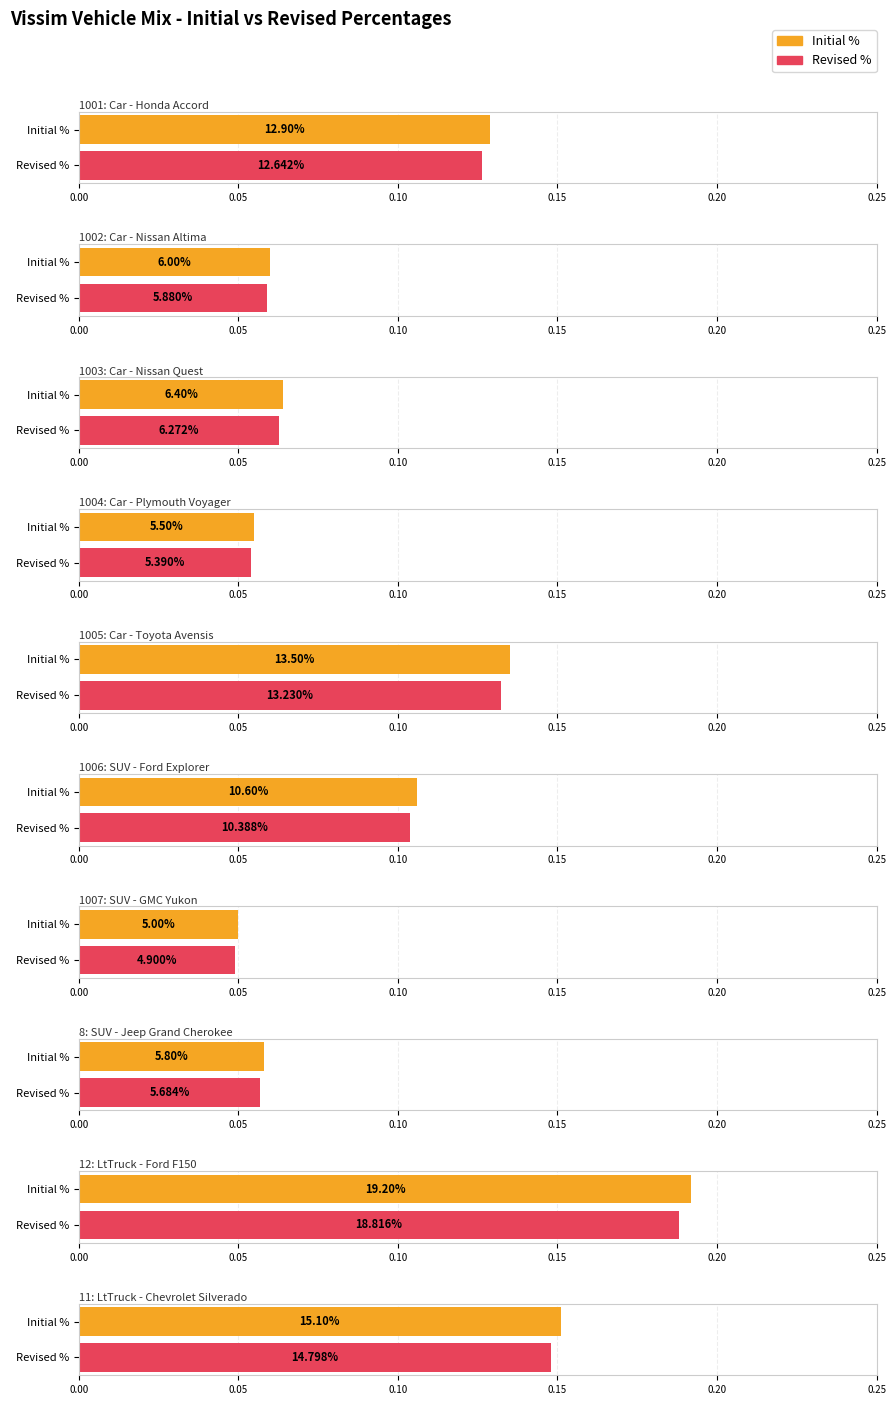

Where is Initial % nearest to the value 0?

1007: SUV - GMC Yukon